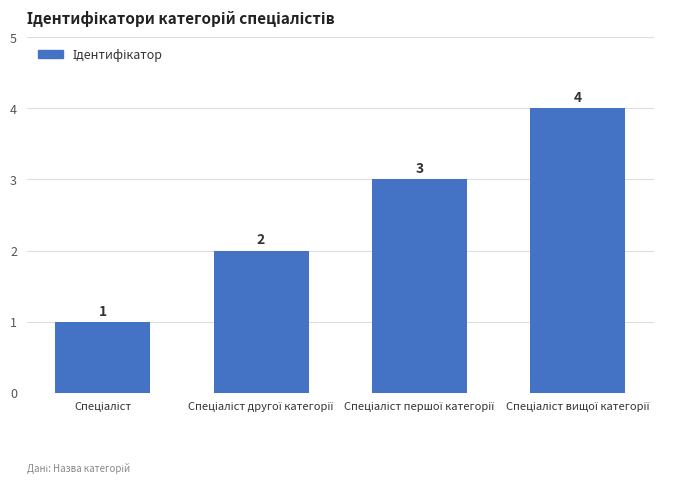

What is the sum of all values?

10